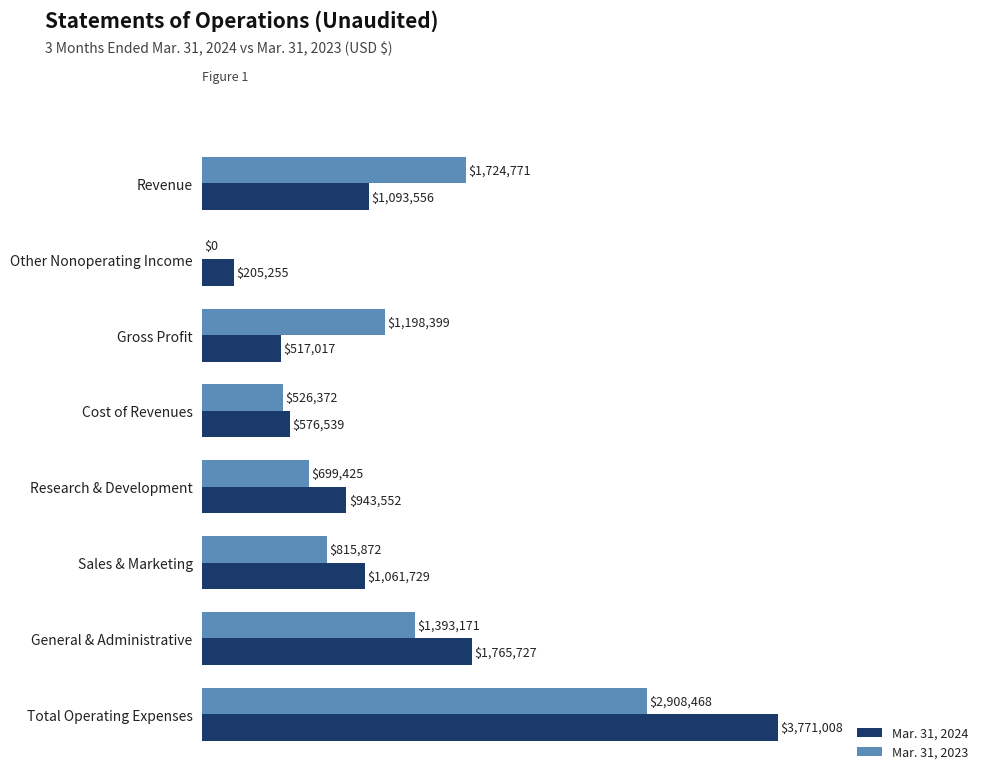

What are all the series names shown in the legend?

Mar. 31, 2024, Mar. 31, 2023